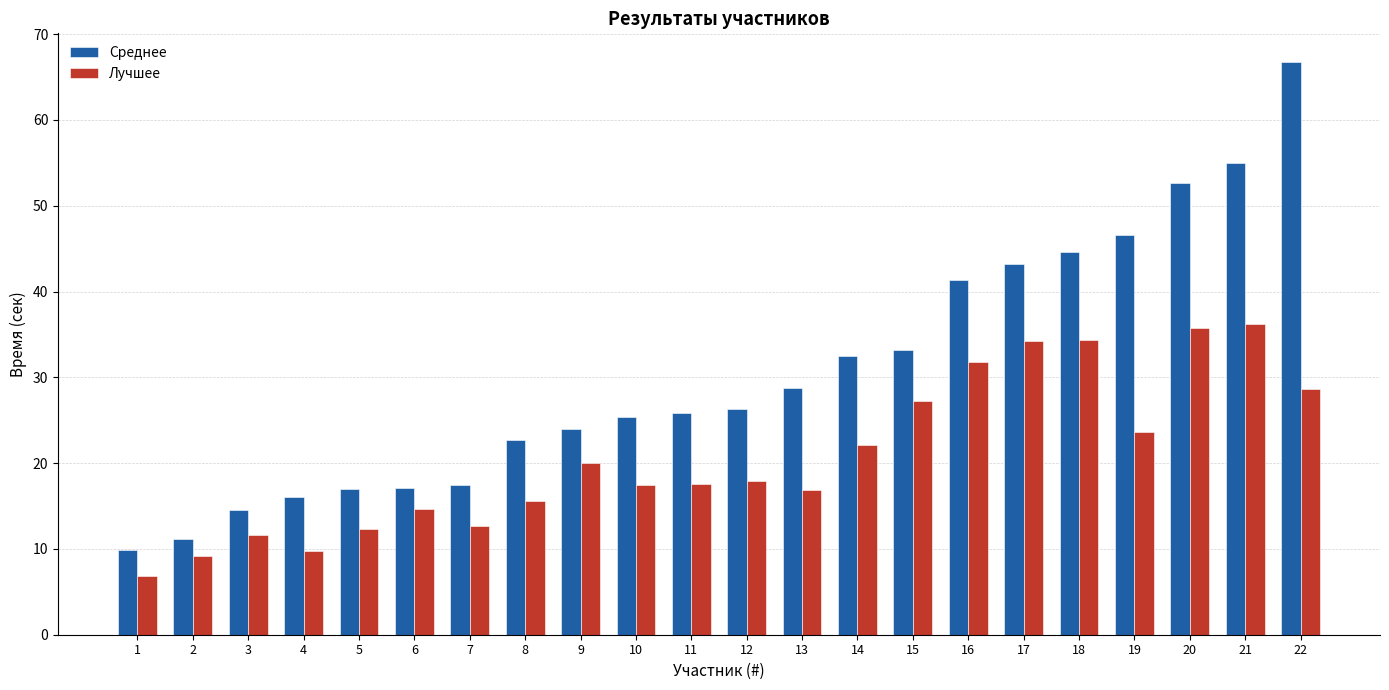

Rank the series at 6 from lowest to highest value.

Лучшее, Среднее